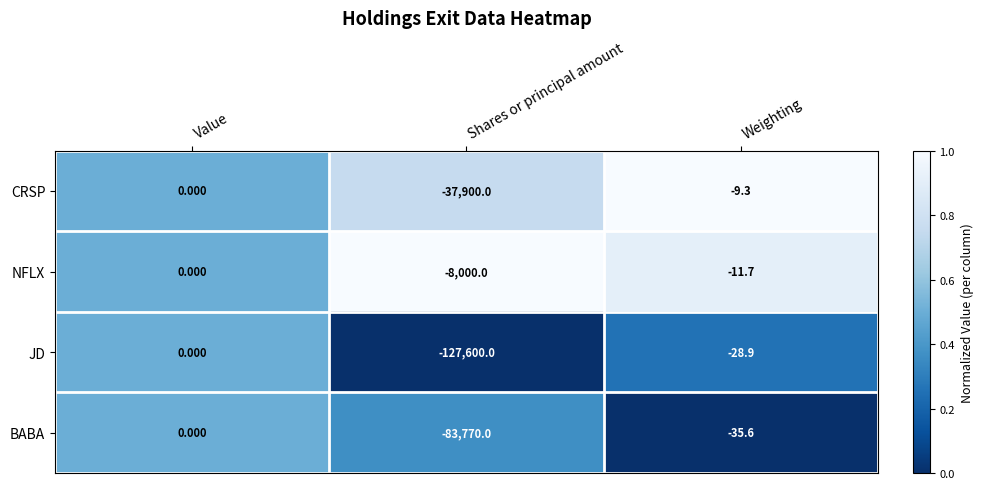

At which label does JD reach its minimum?

Shares or principal amount